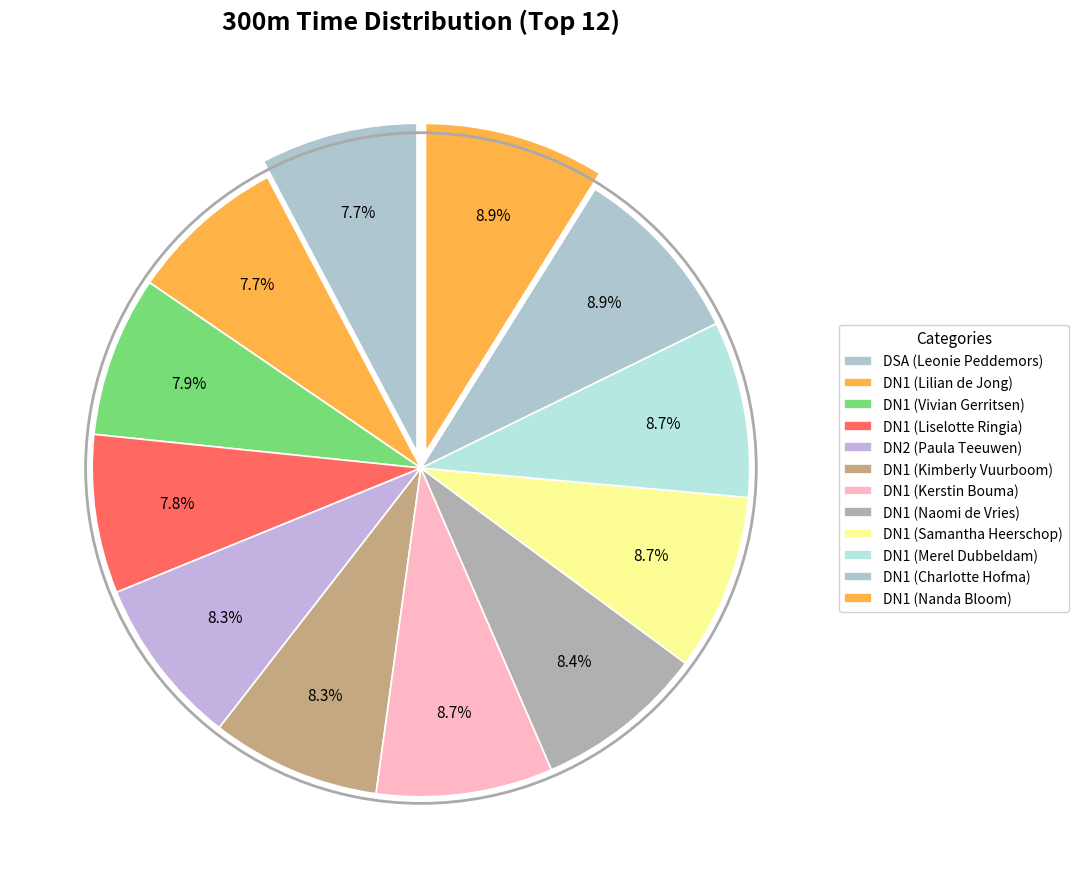

How many segments does this pie chart have?

12